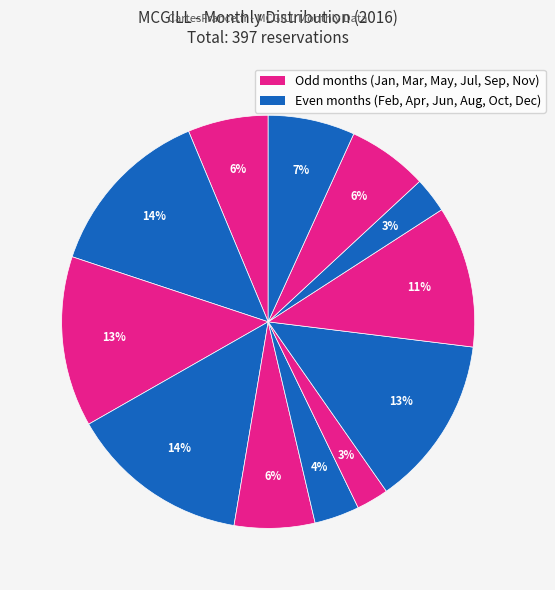

Count the number of slices in the pie.

12